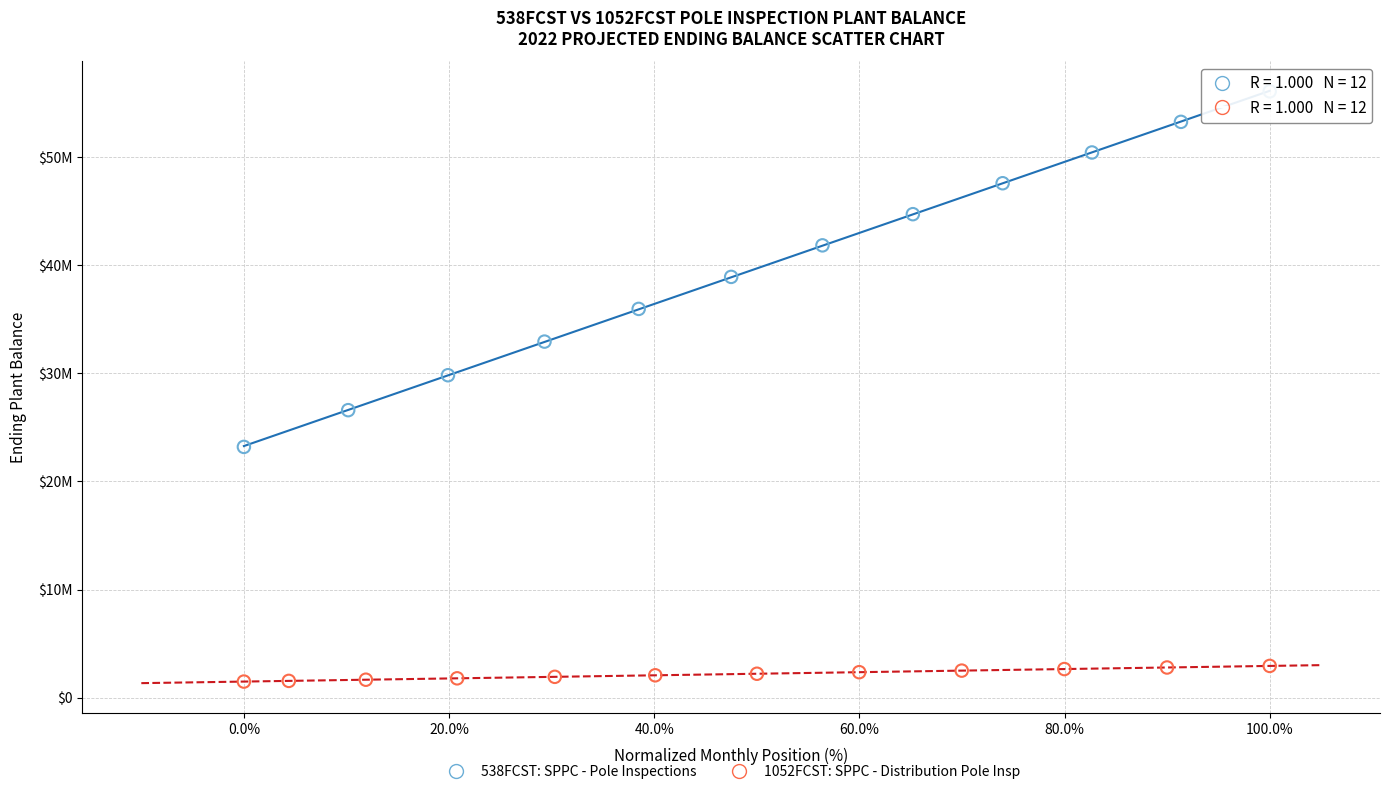

Which series contains the lowest Y value?

1052FCST: SPPC - Distribution Pole Insp